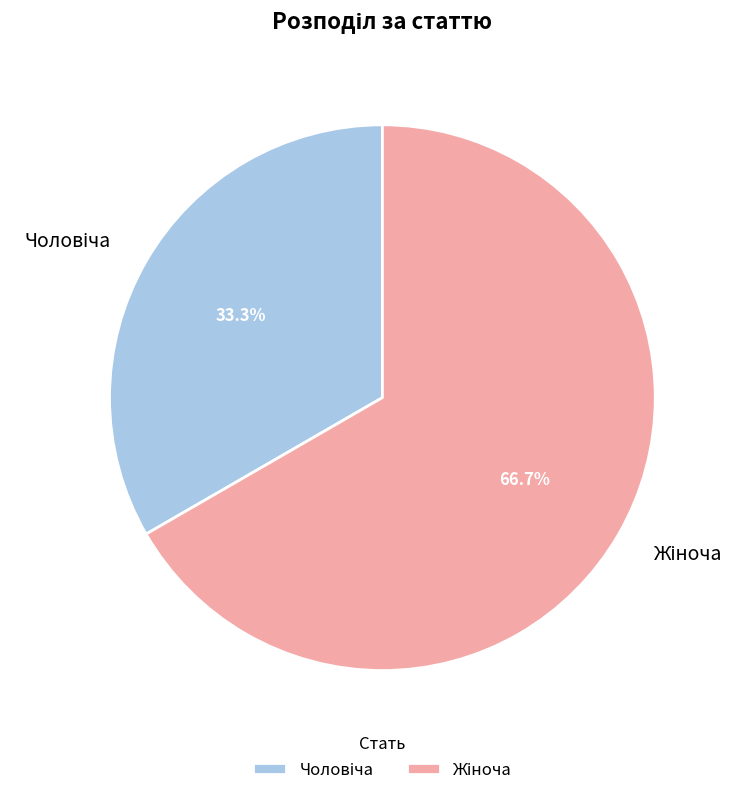

Is there a majority slice in this chart?

Yes